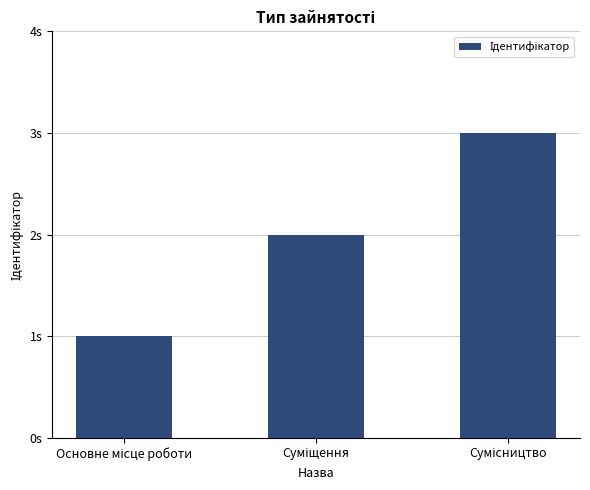

Are the bars horizontal?

No